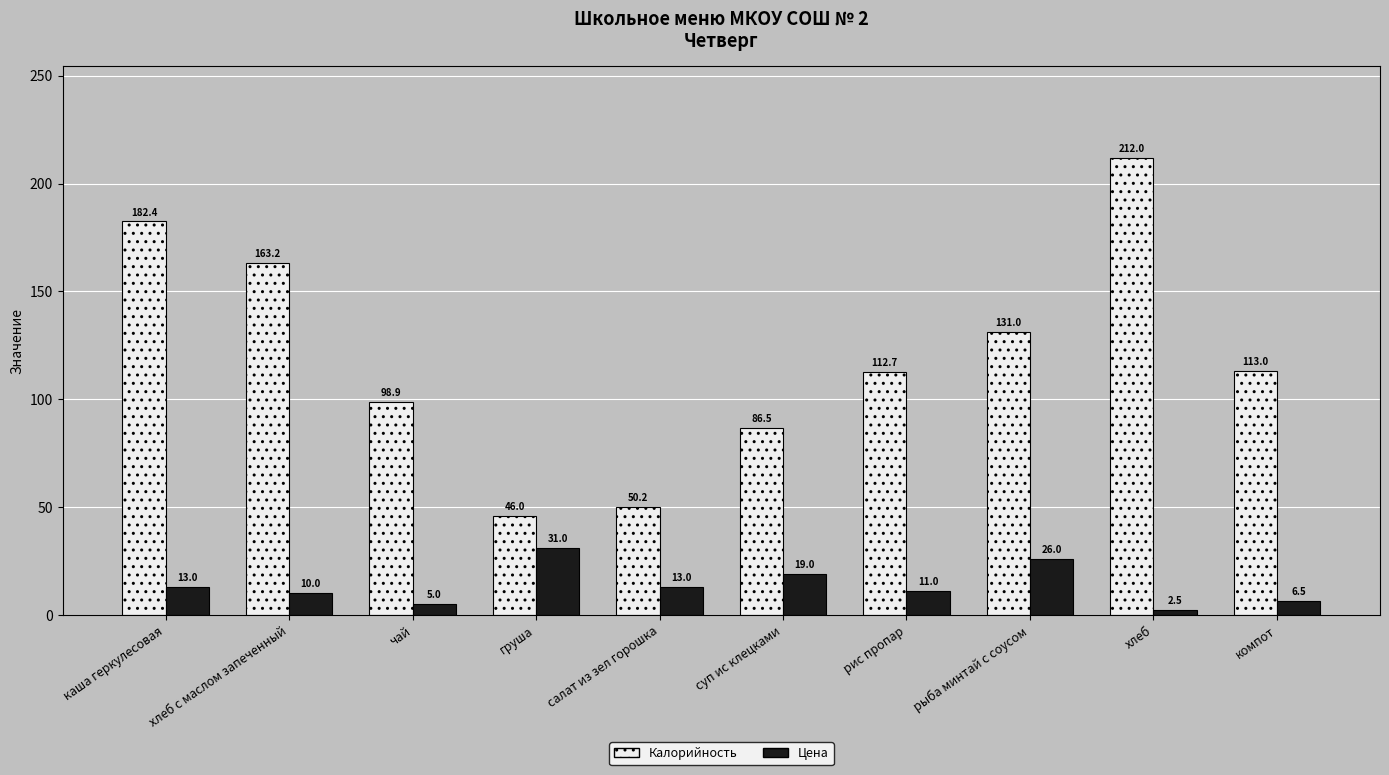

What position from the right is рыба минтай с соусом?

3